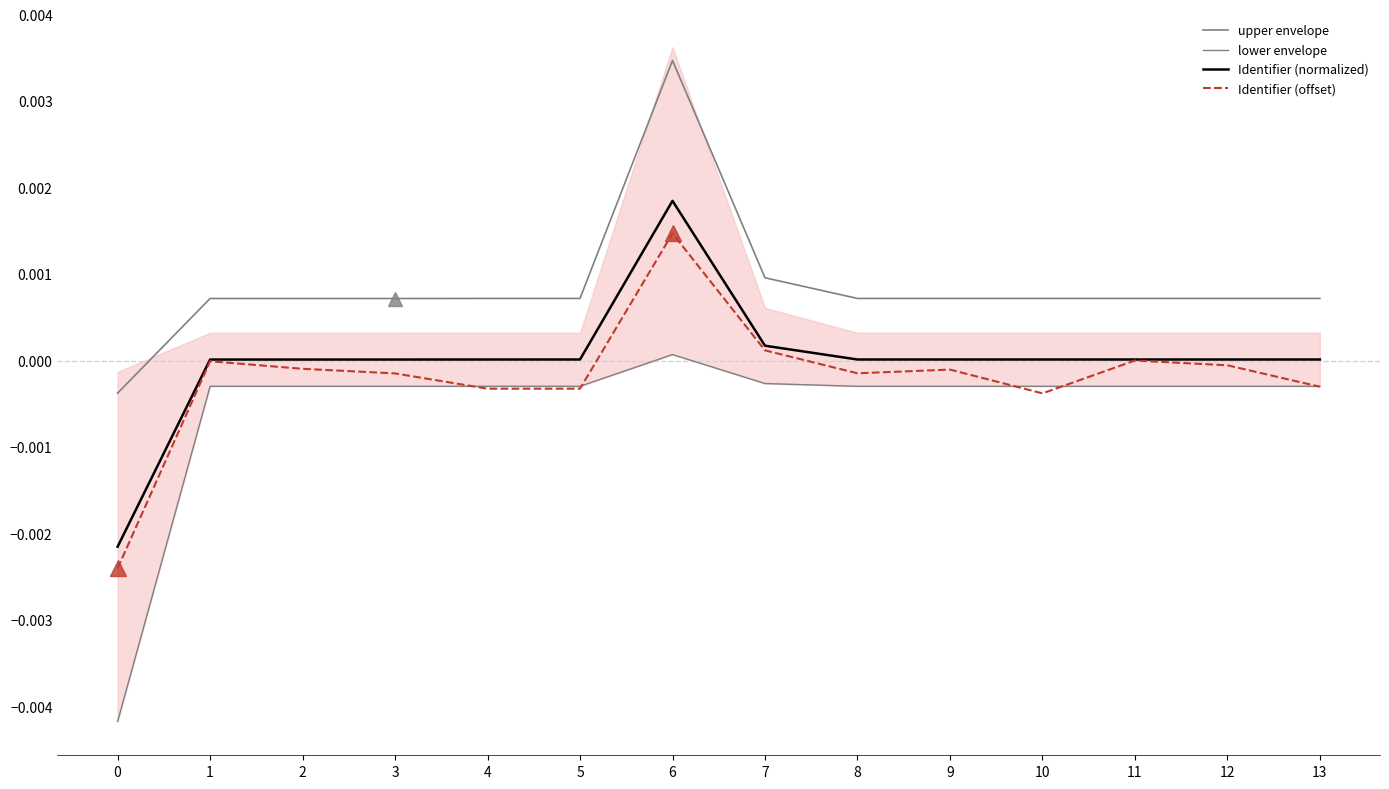

List the labels in order of Identifier (normalized) value, largest first.

6, 7, 13, 12, 11, 10, 9, 8, 5, 4, 3, 2, 1, 0